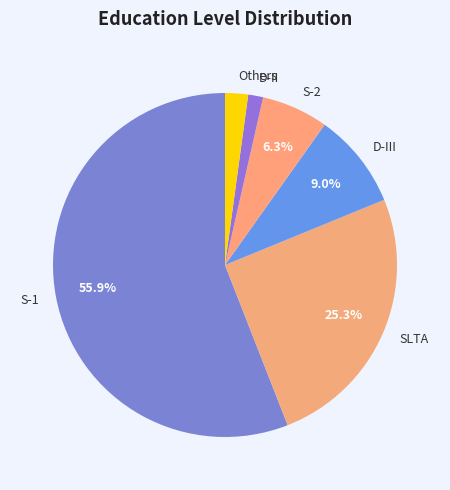

Is Others the majority of the pie?

No